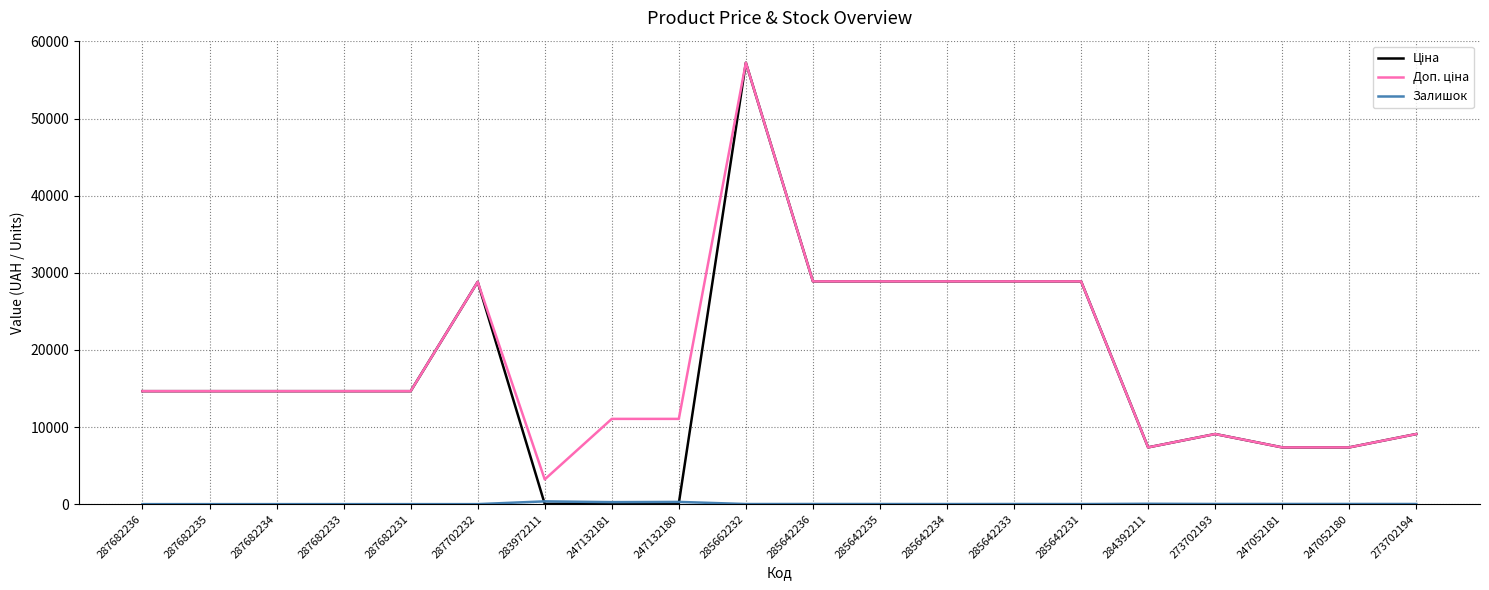

What is the total value across all series at 287682236?

29299.2